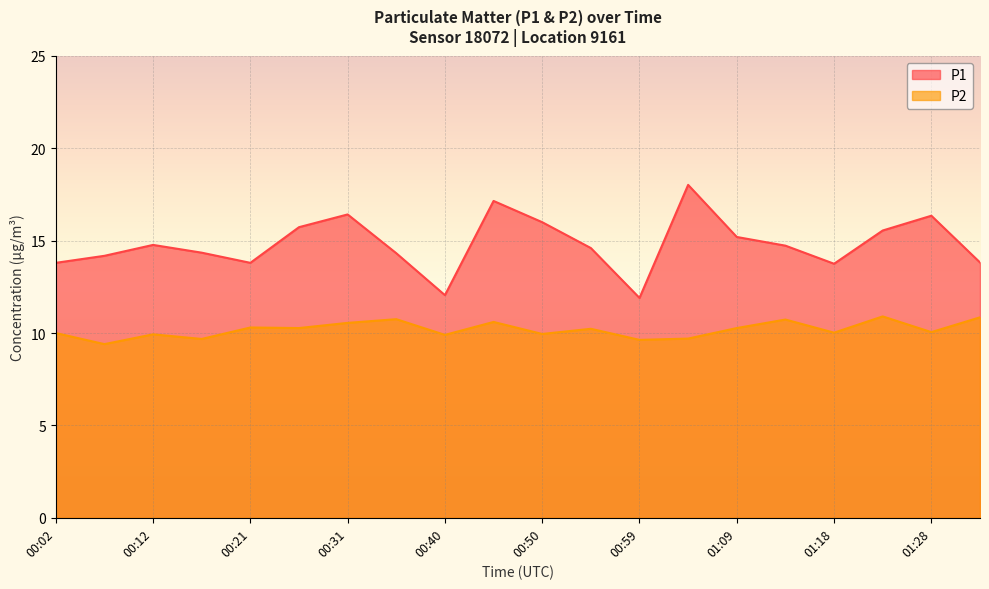

What is the maximum value for P1?

18.0